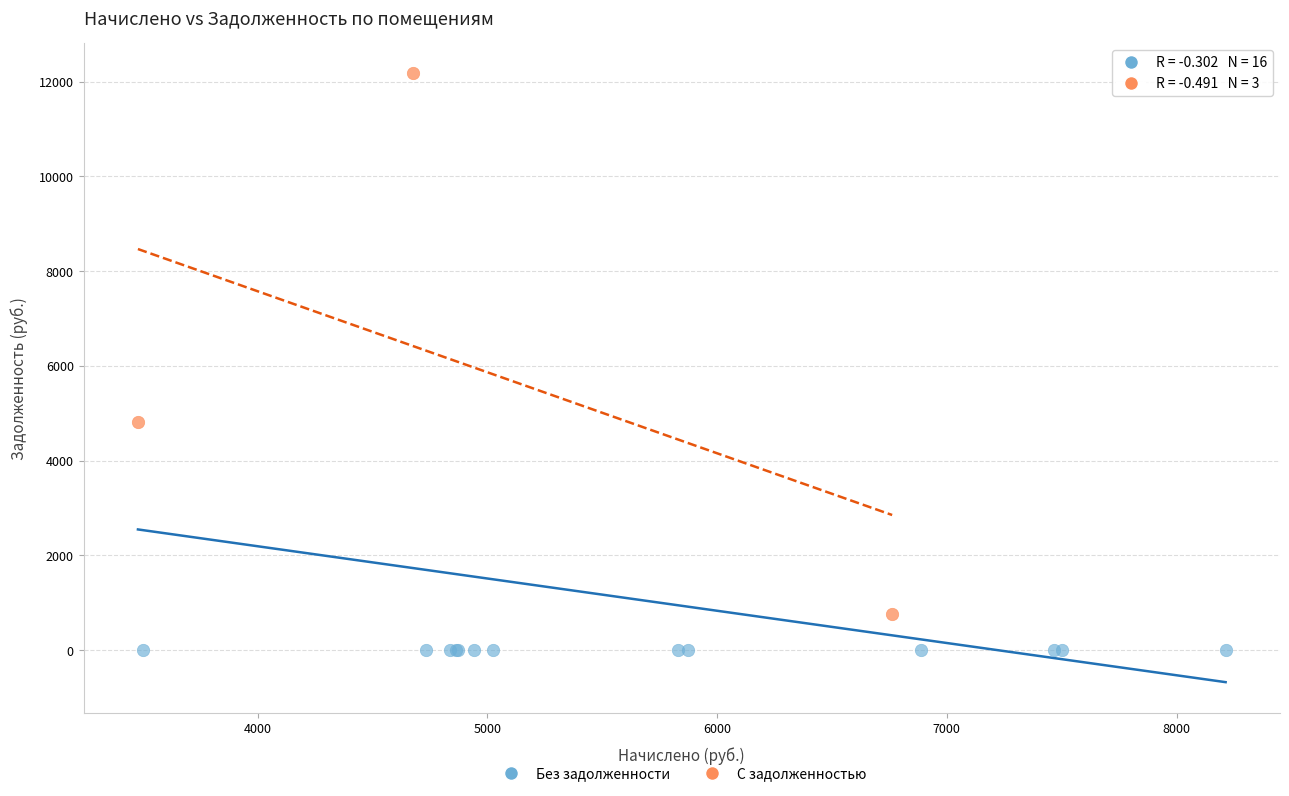

Which series contains the highest Y value?

С задолженностью